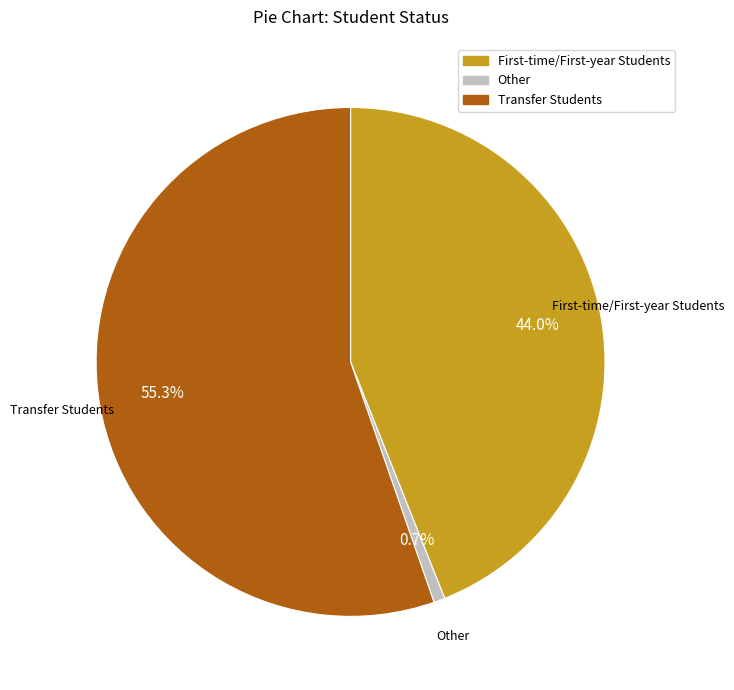

Does Transfer Students represent more than half of the total?

Yes